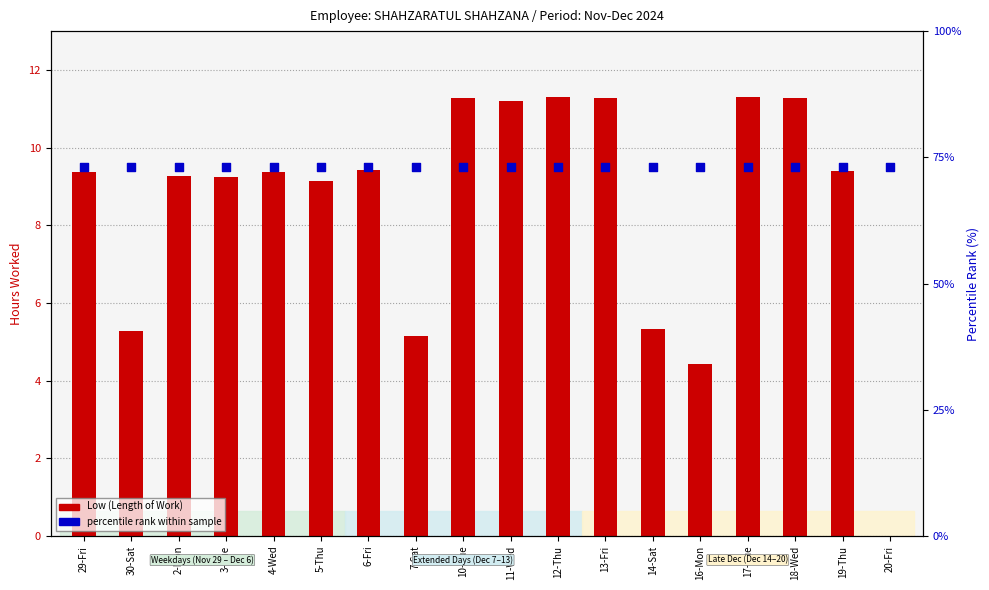

Which series contains the highest Y value?

percentile rank within sample